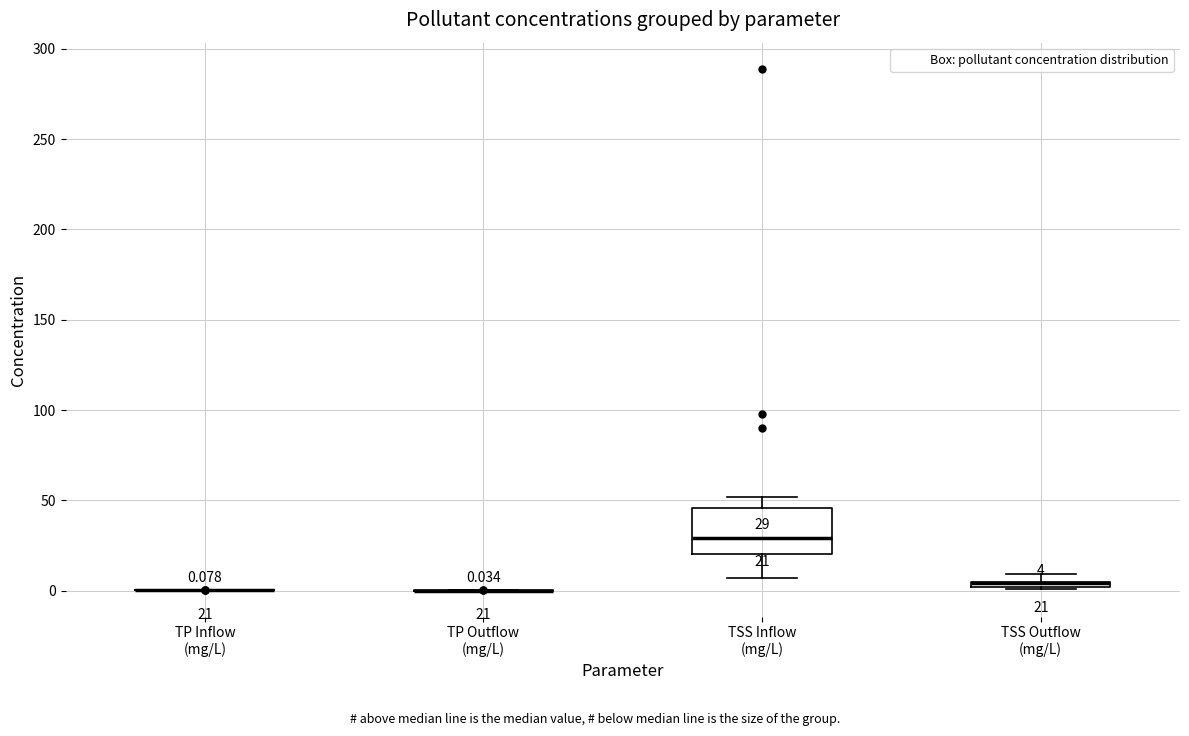

Which box is the tallest, from its lower edge to its upper edge?

TSS Inflow (mg/L)